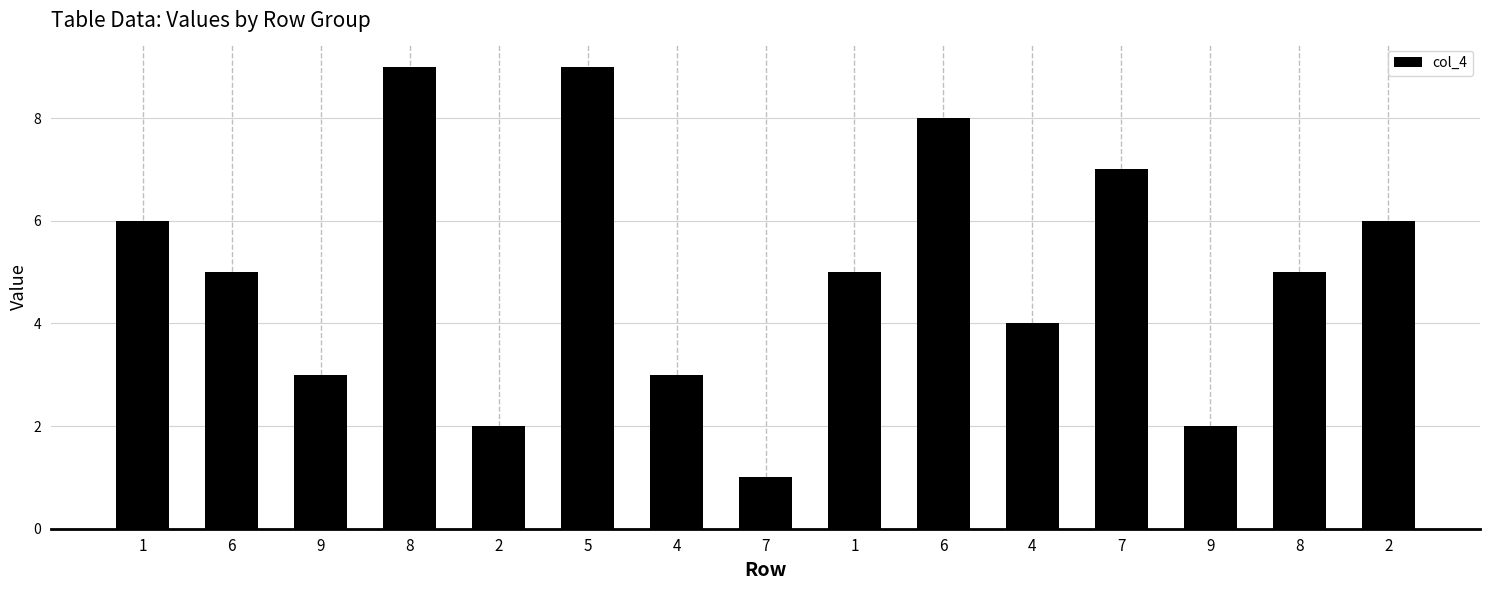

Which has a higher value, 9 or 7?

9